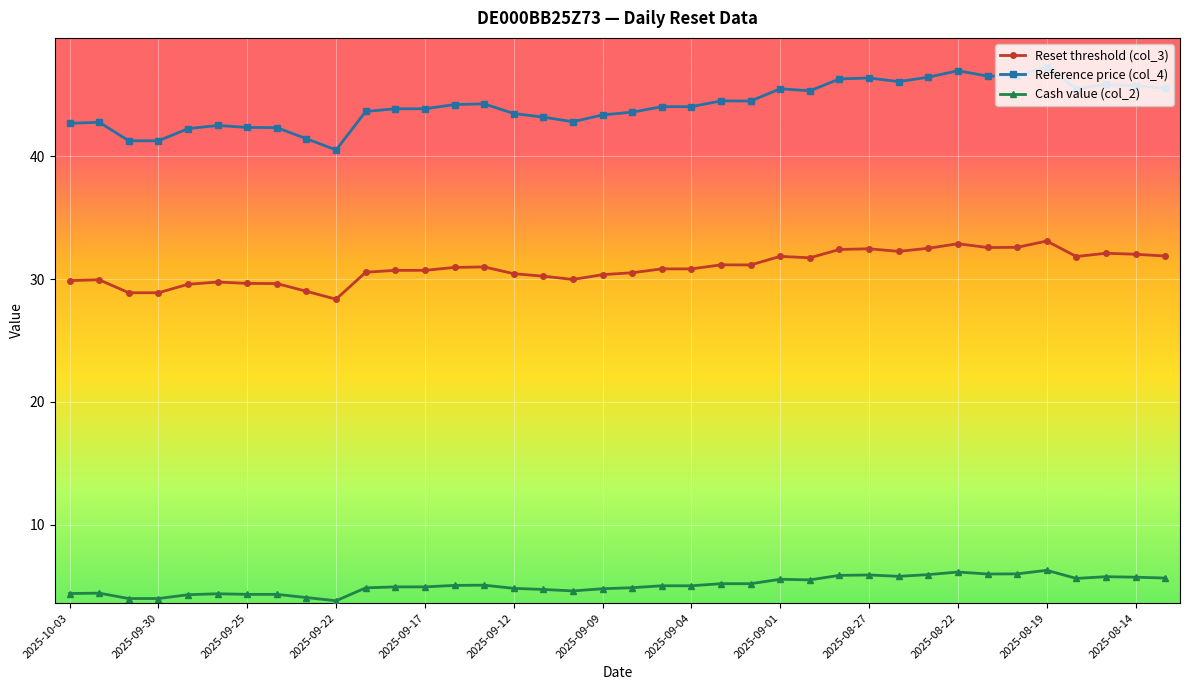

True or false: Cash value (col_2) and Reference price (col_4) cross at least once.

False